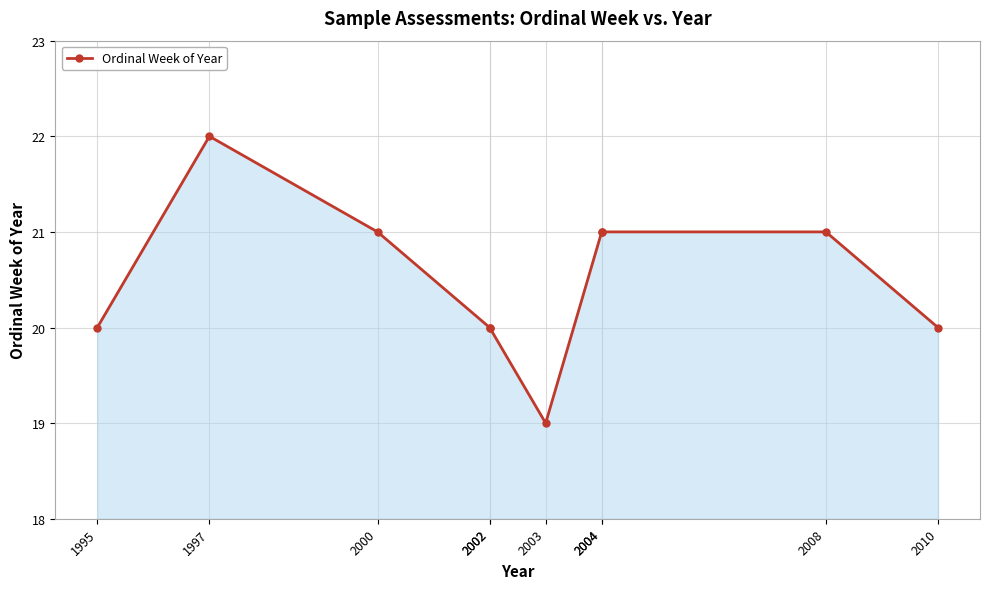

List the labels in order of value, largest first.

1997, 2000, 2004, 2004, 2008, 1995, 2002, 2002, 2010, 2003